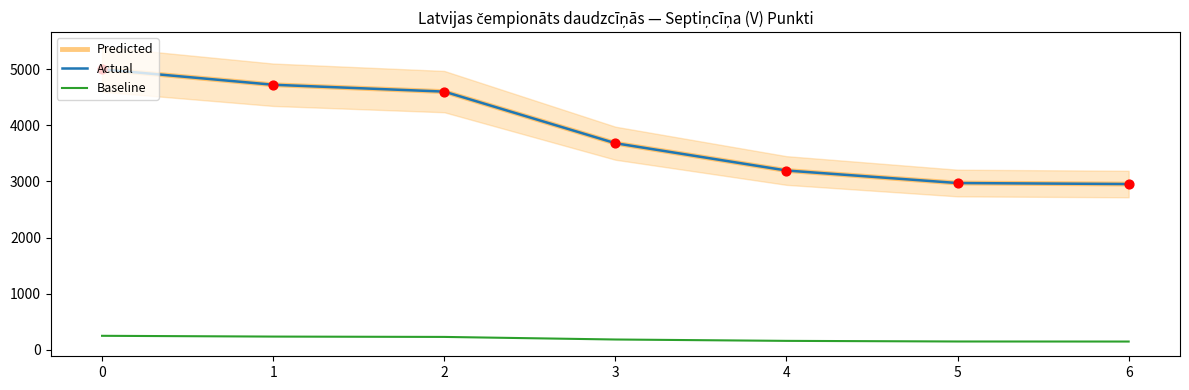

What is the total value across all series at 4?

6545.6